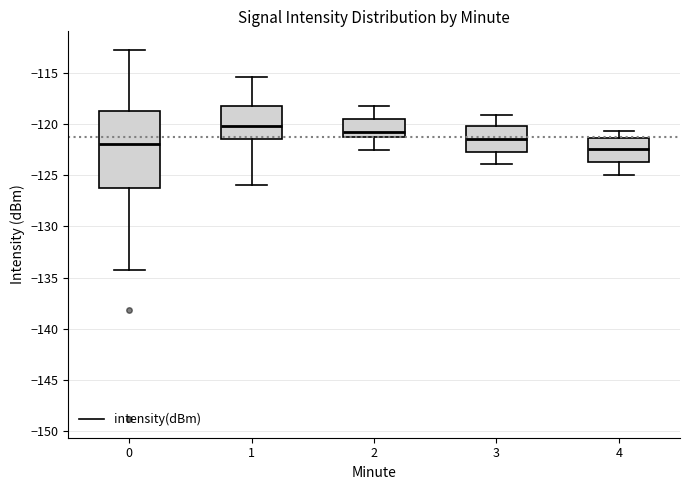

Reading left to right, transcribe this box plot: for each box, give where its median line is, the range the box spans, and where its two whiskers end, as read against the y-axis. The values are not printed on the chart, so give them approximately, as read against the axis.

0: median -122.0, box -126.5 to -118.5, whiskers -134.5 to -112.5
1: median -120.0, box -121.5 to -118.5, whiskers -126.0 to -115.5
2: median -120.5, box -121.5 to -119.5, whiskers -122.5 to -118.0
3: median -121.5, box -122.5 to -120.0, whiskers -124.0 to -119.0
4: median -122.5, box -123.5 to -121.5, whiskers -125.0 to -120.5